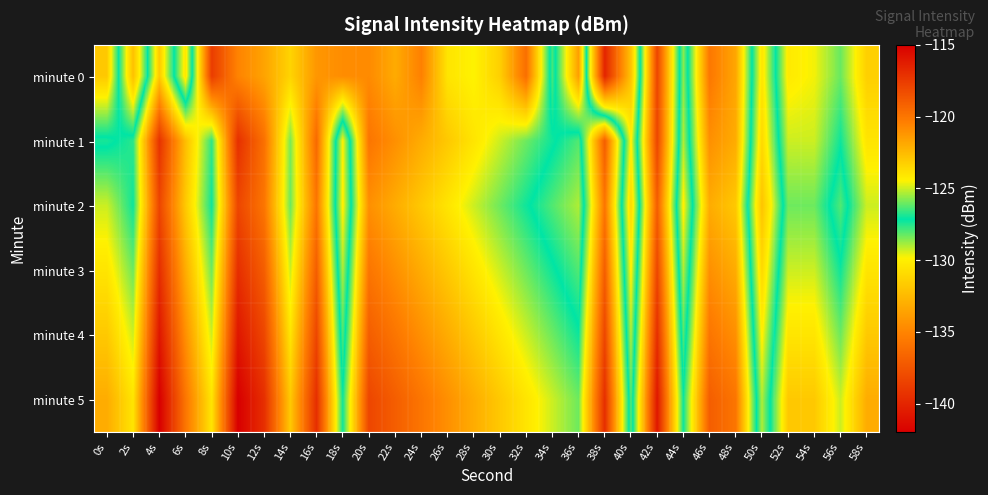

Which series changed the most between 32s and 50s?

minute 0